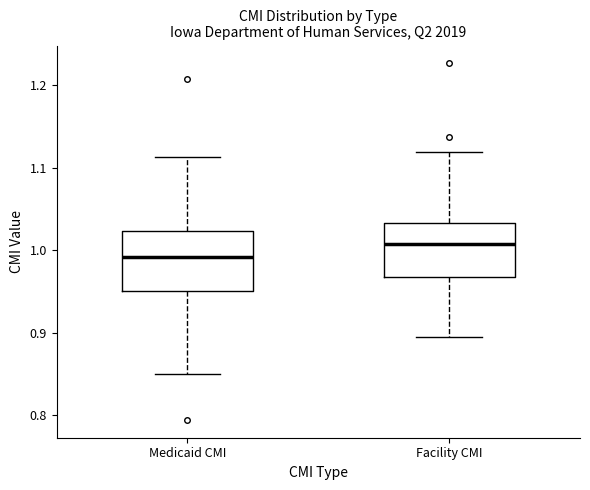

Where does the lower whisker of the box for Medicaid CMI end on the y-axis? The values are not printed on the chart, so give them approximately, as read against the axis.

0.85